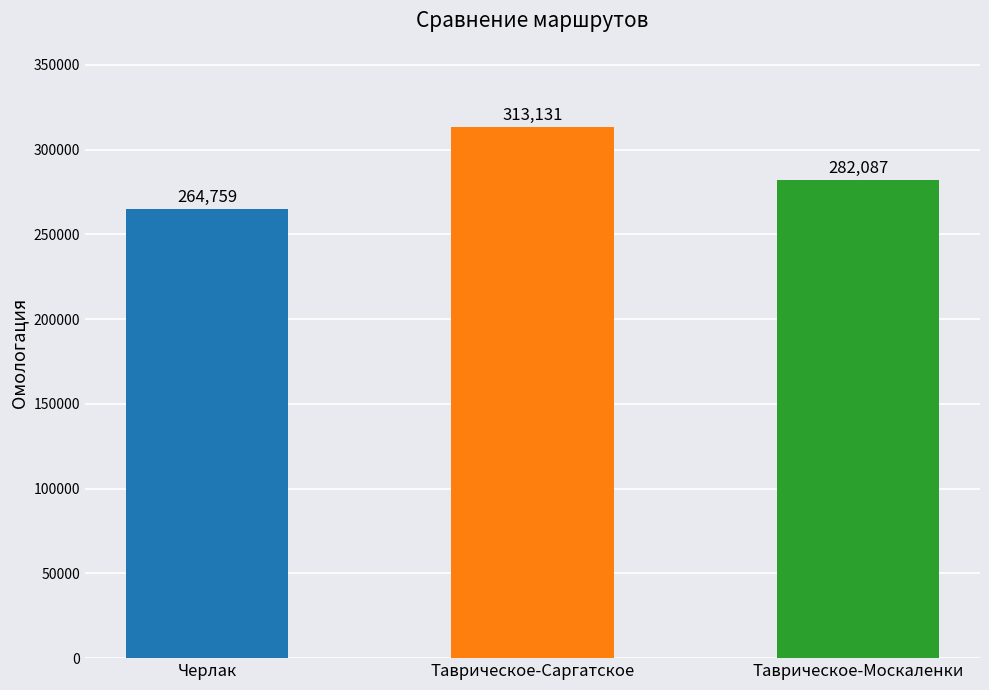

What is the value of the 1st bar from the left?

264759